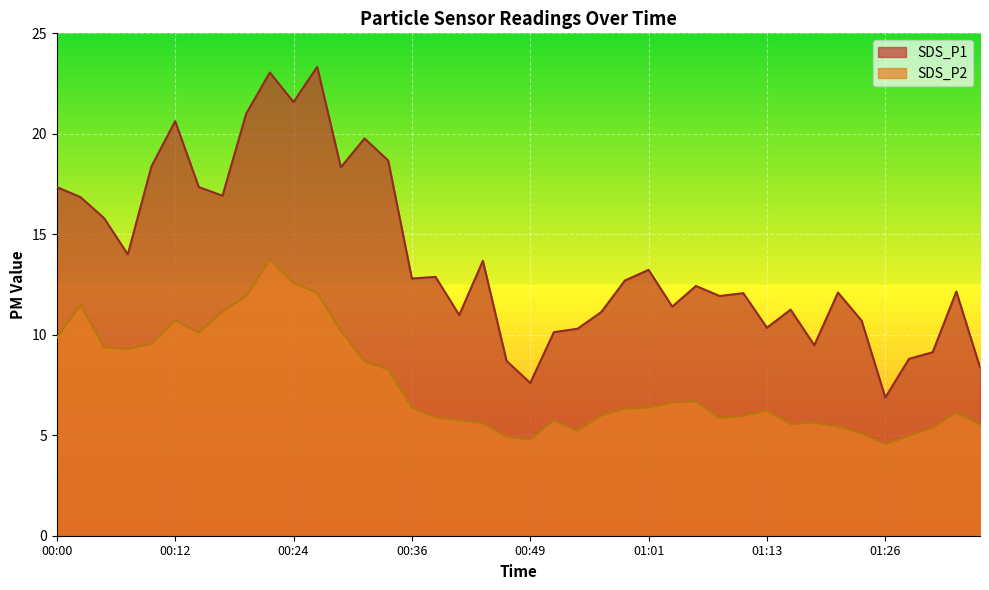

What is the value of the SDS_P1 point at the 6th from the left?

20.6